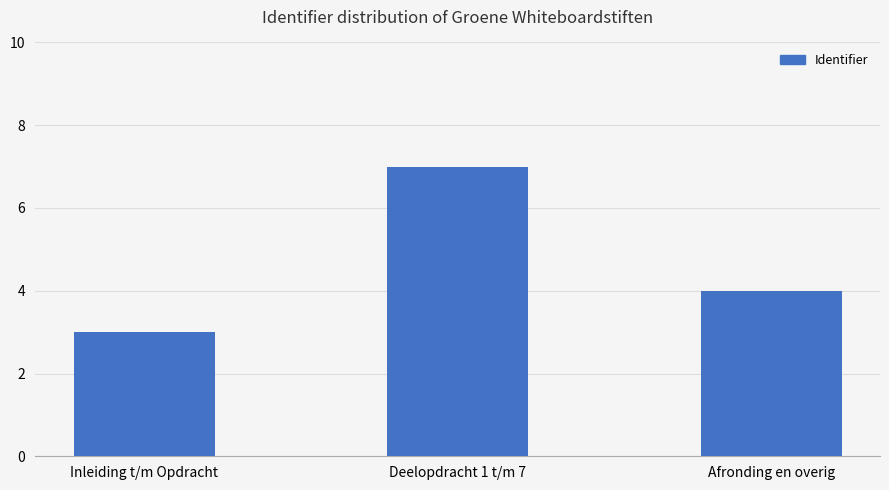

Reading left to right, transcribe all the data shown in this chart.

3	7	4